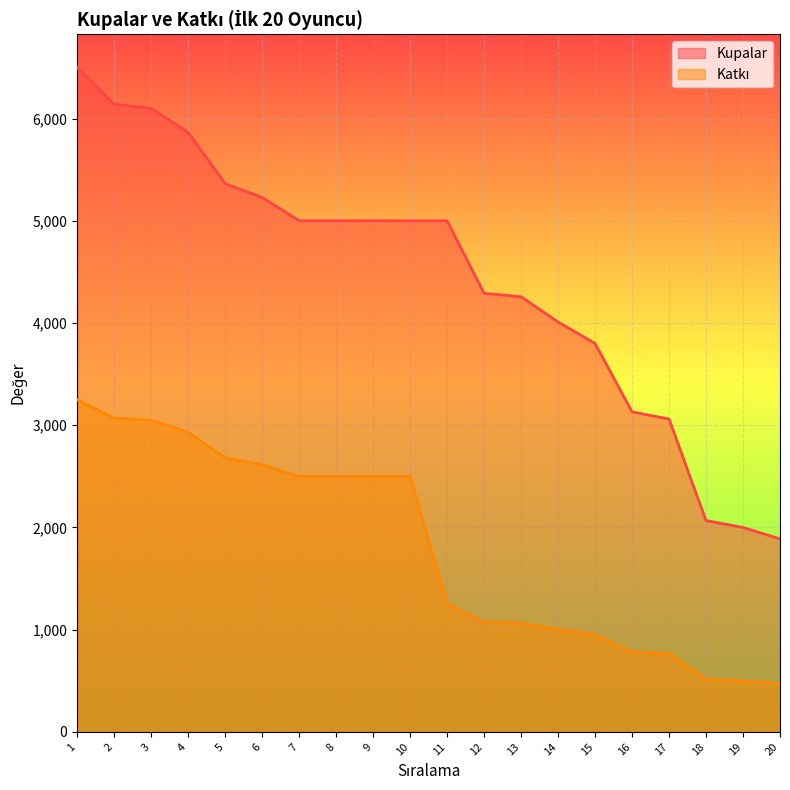

Count the number of data series in this chart.

2